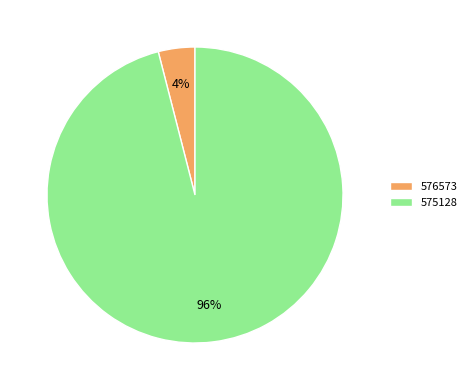

What percentage is the 575128 slice, to the nearest percent?

96%